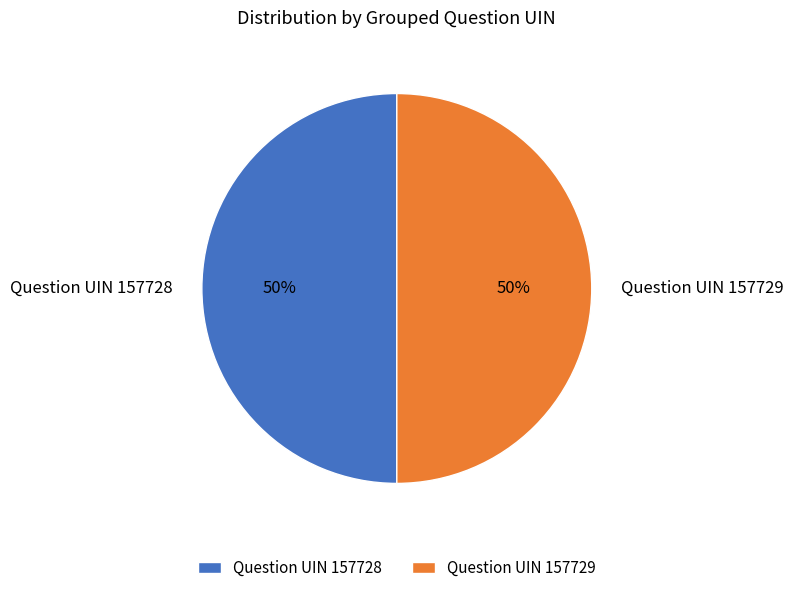

To the nearest percent, what is the average slice percentage?

50%